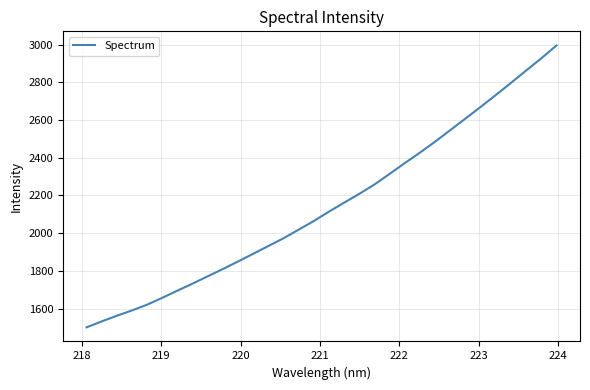

What is the difference between the second highest and minimum values?

1425.8